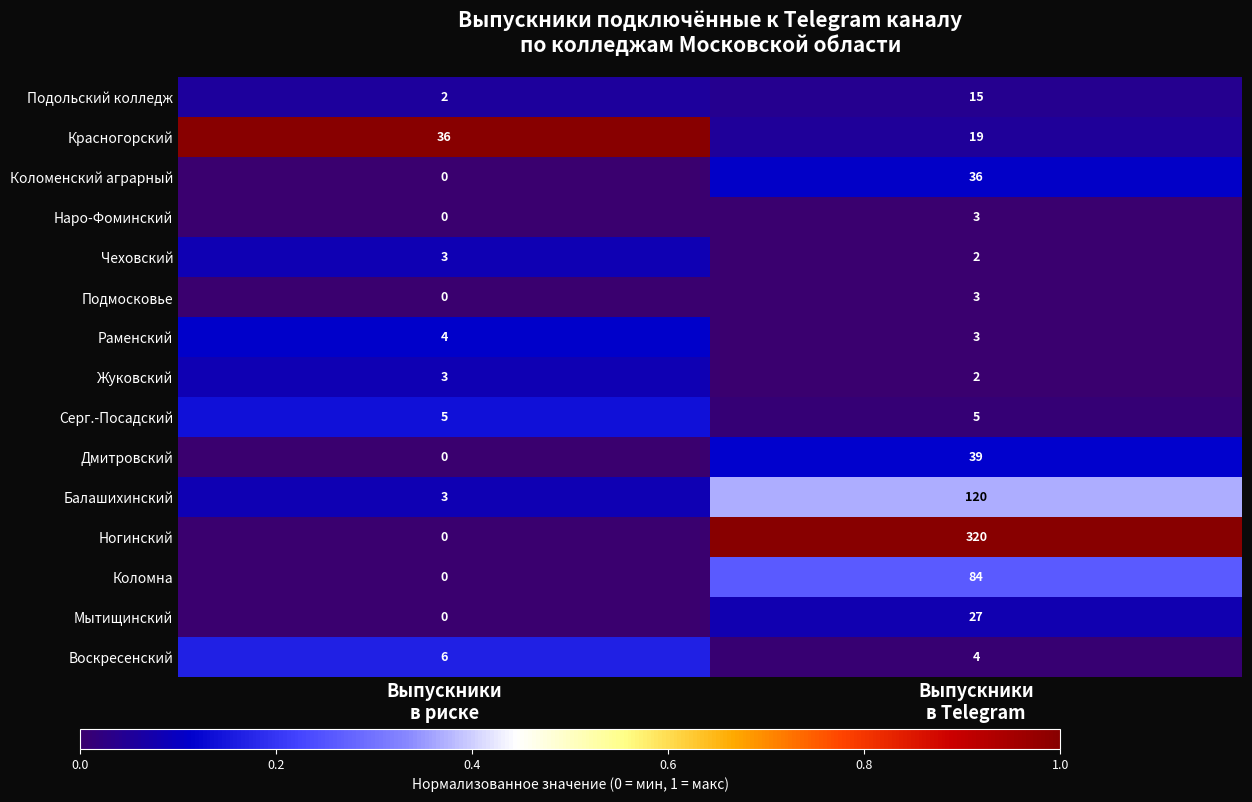

What is the average value of the Красногорский series?

28